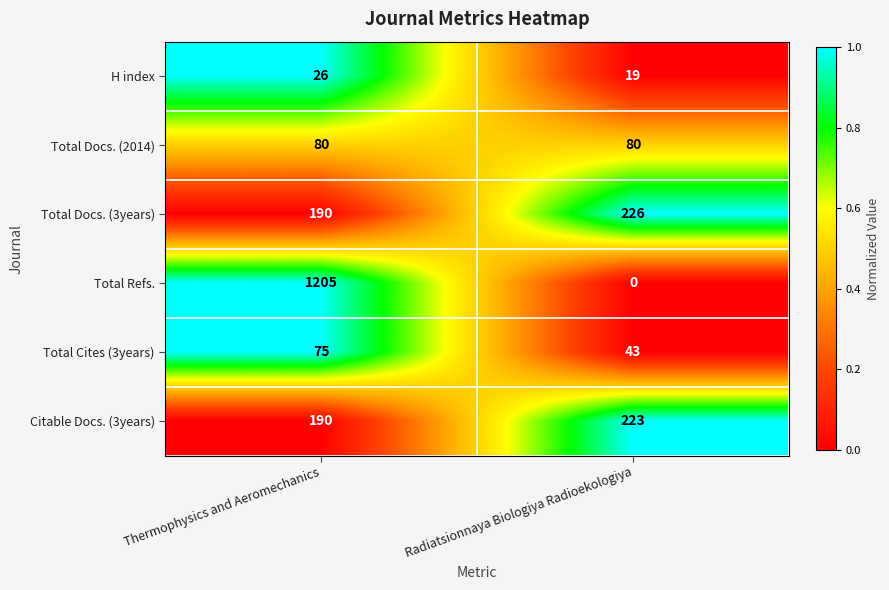

Between Thermophysics and Aeromechanics and Radiatsionnaya Biologiya Radioekologiya, which series saw the biggest shift?

Total Refs.